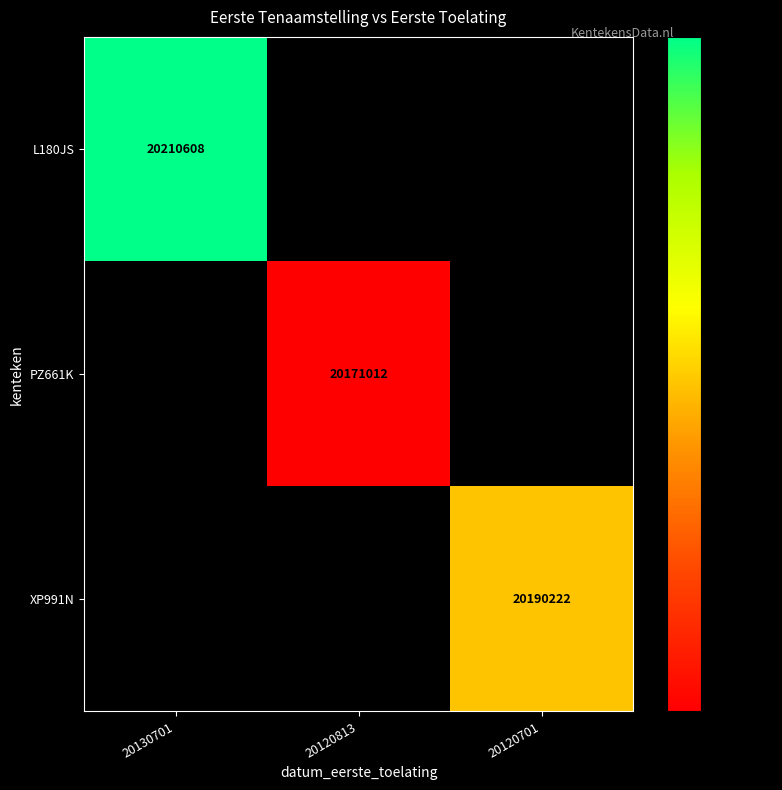

True or false: XP991N has a value of 20190222 at 20120701.

True